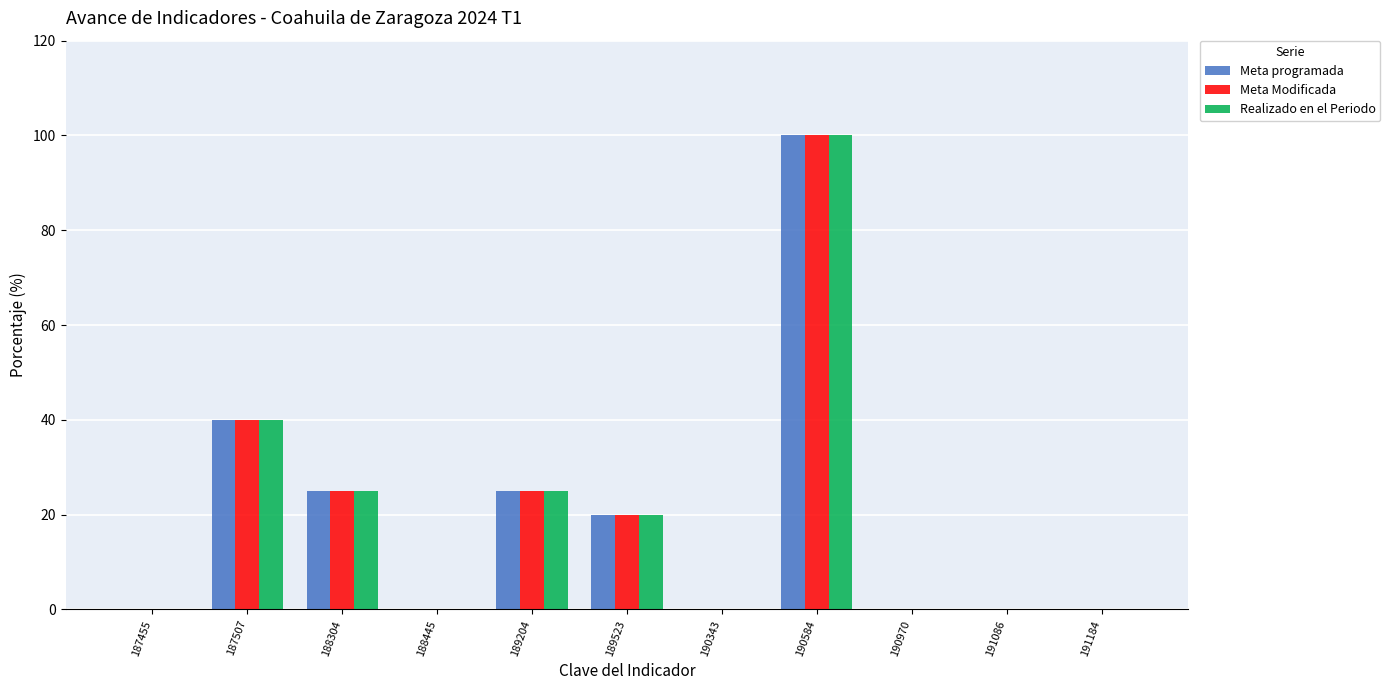

At which label does Meta programada reach its peak?

190584